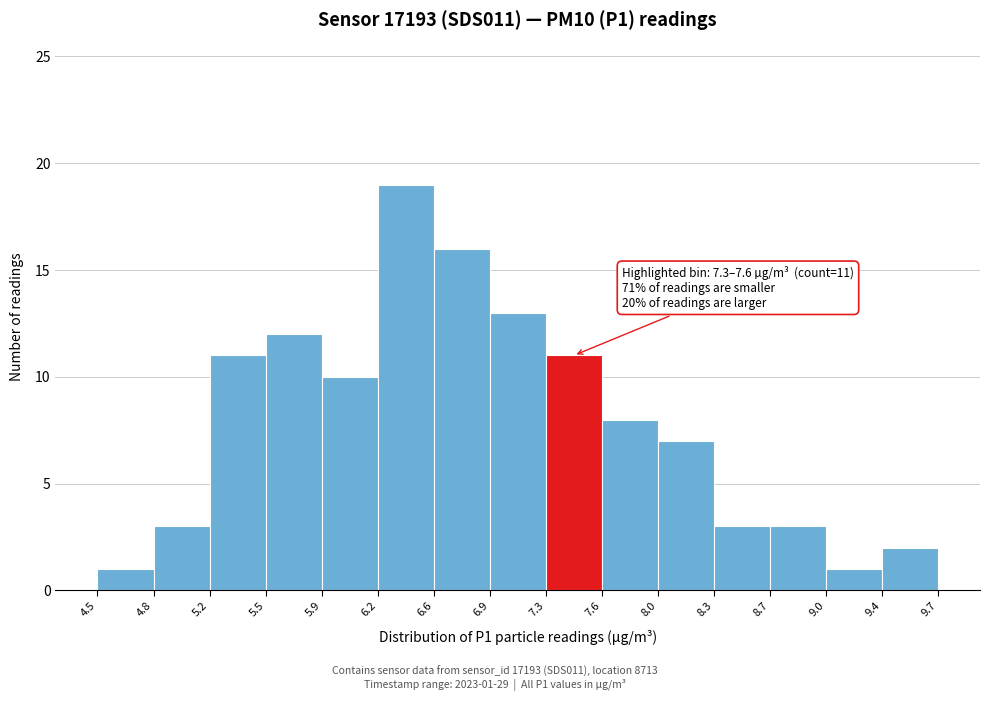

Over which range of the x-axis is the bar tallest?

6.2 to 6.6